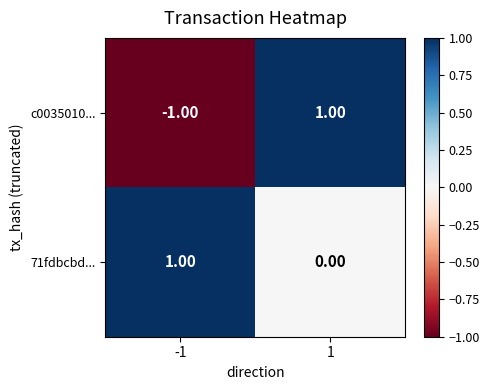

At how many categories does at least one series exceed 0?

2